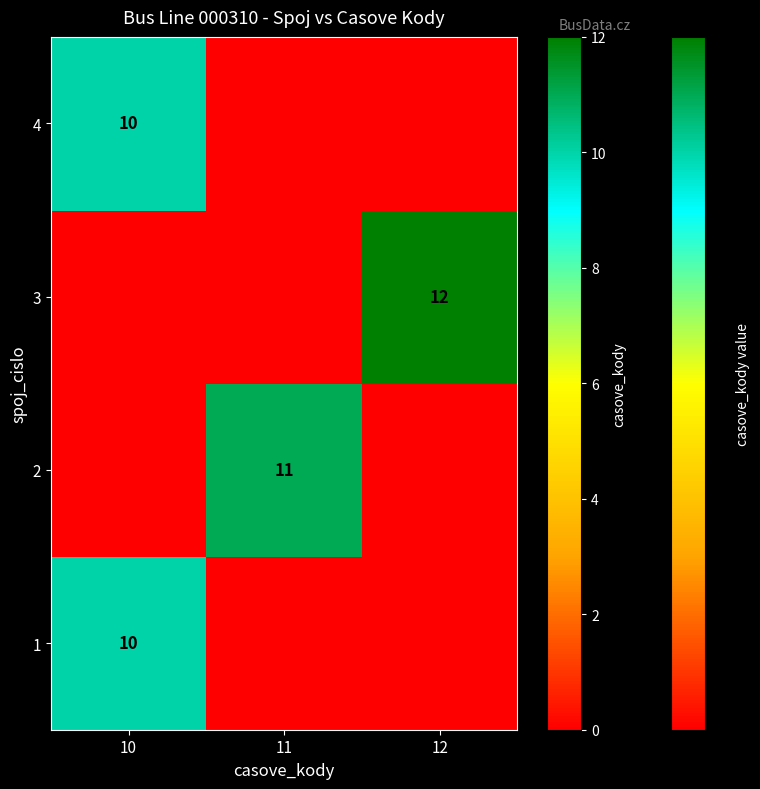

Is the value of 3 at 12 greater than the value of 1 at 10?

Yes